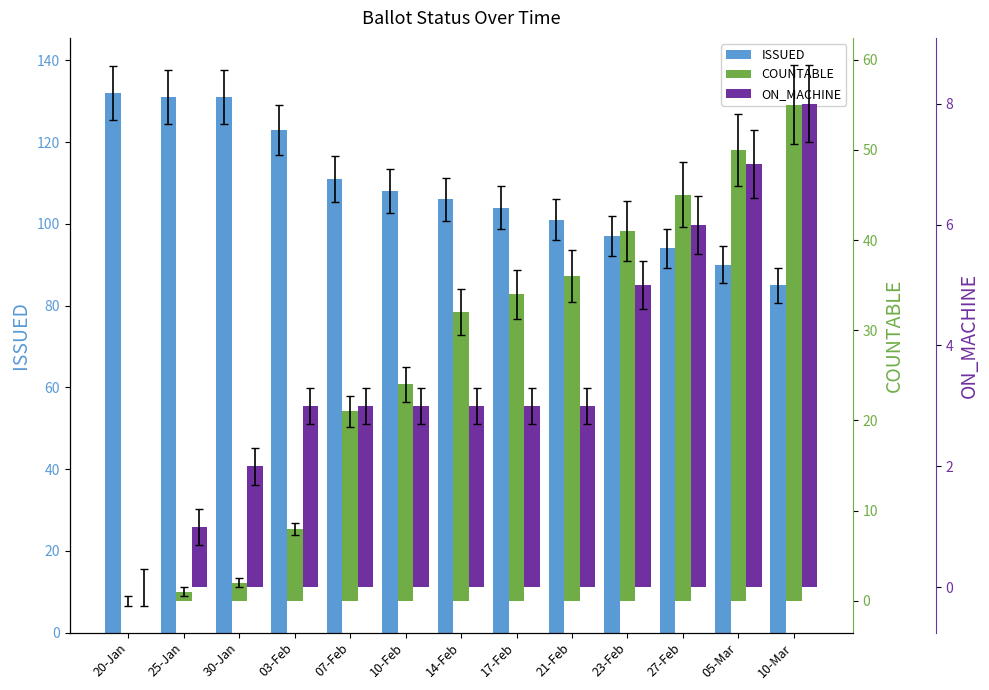

What is the greatest value displayed?

132